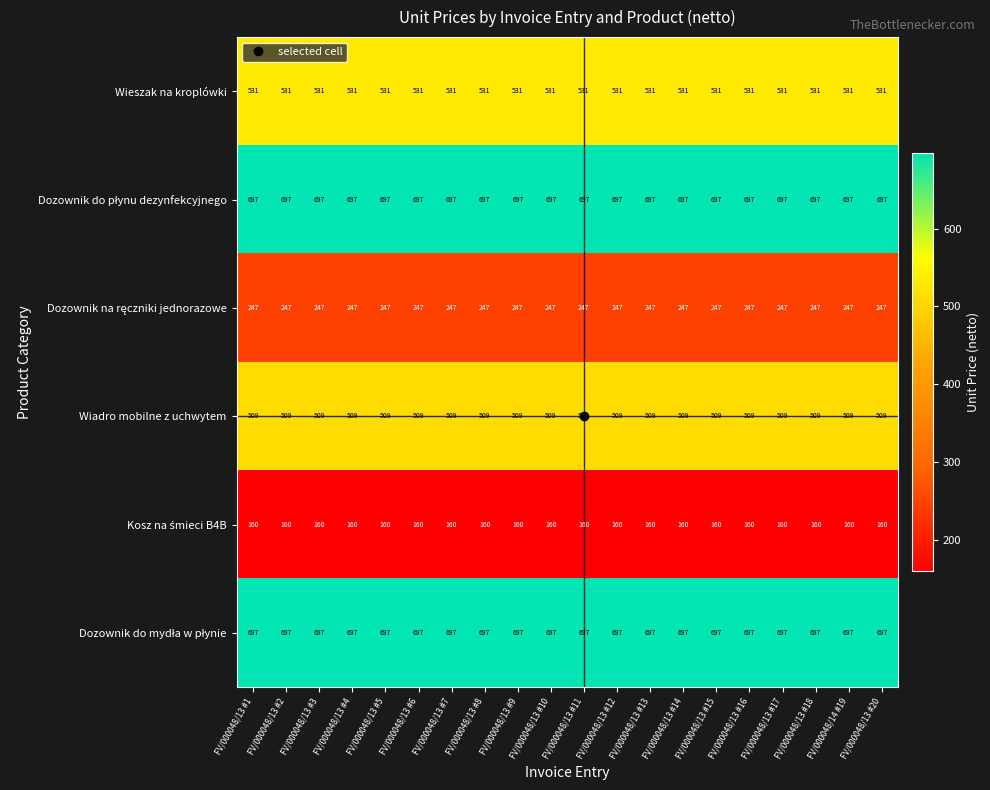

What is the greatest value displayed?

697